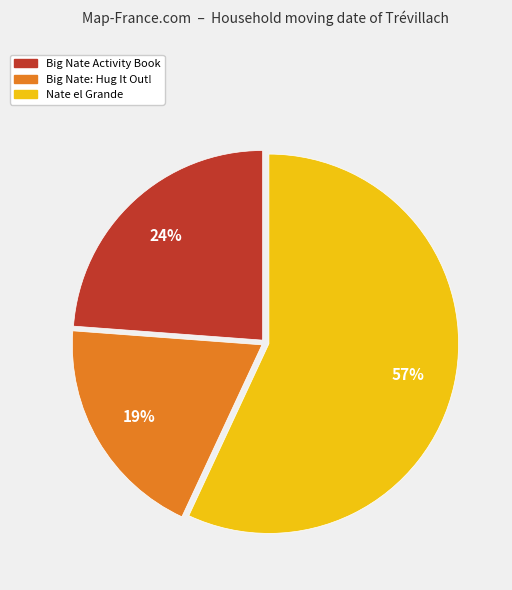

Which has a higher value, Big Nate Activity Book or Nate el Grande?

Nate el Grande